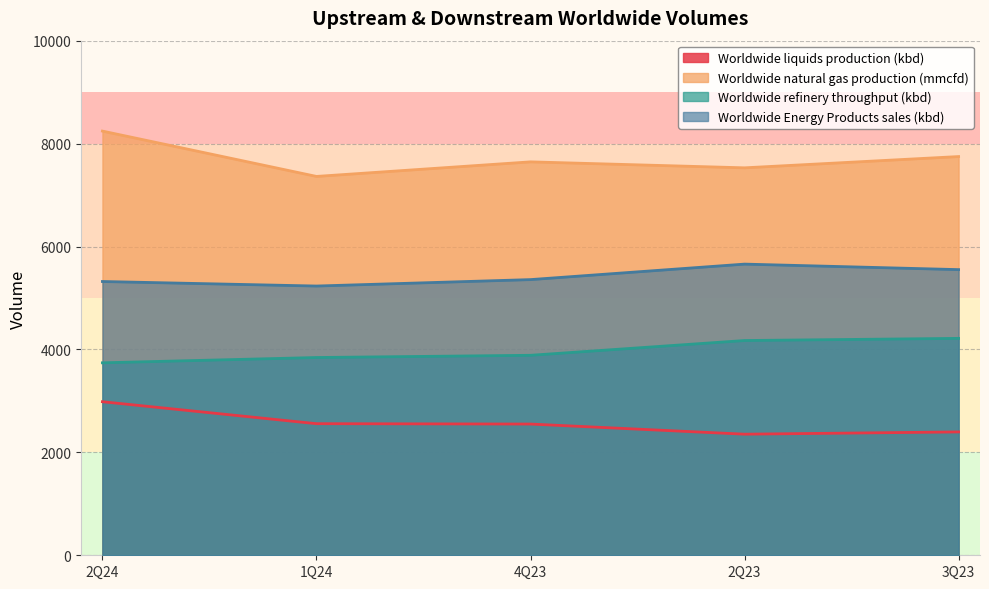

How many values in the Worldwide liquids production (kbd) series exceed 2550?

2